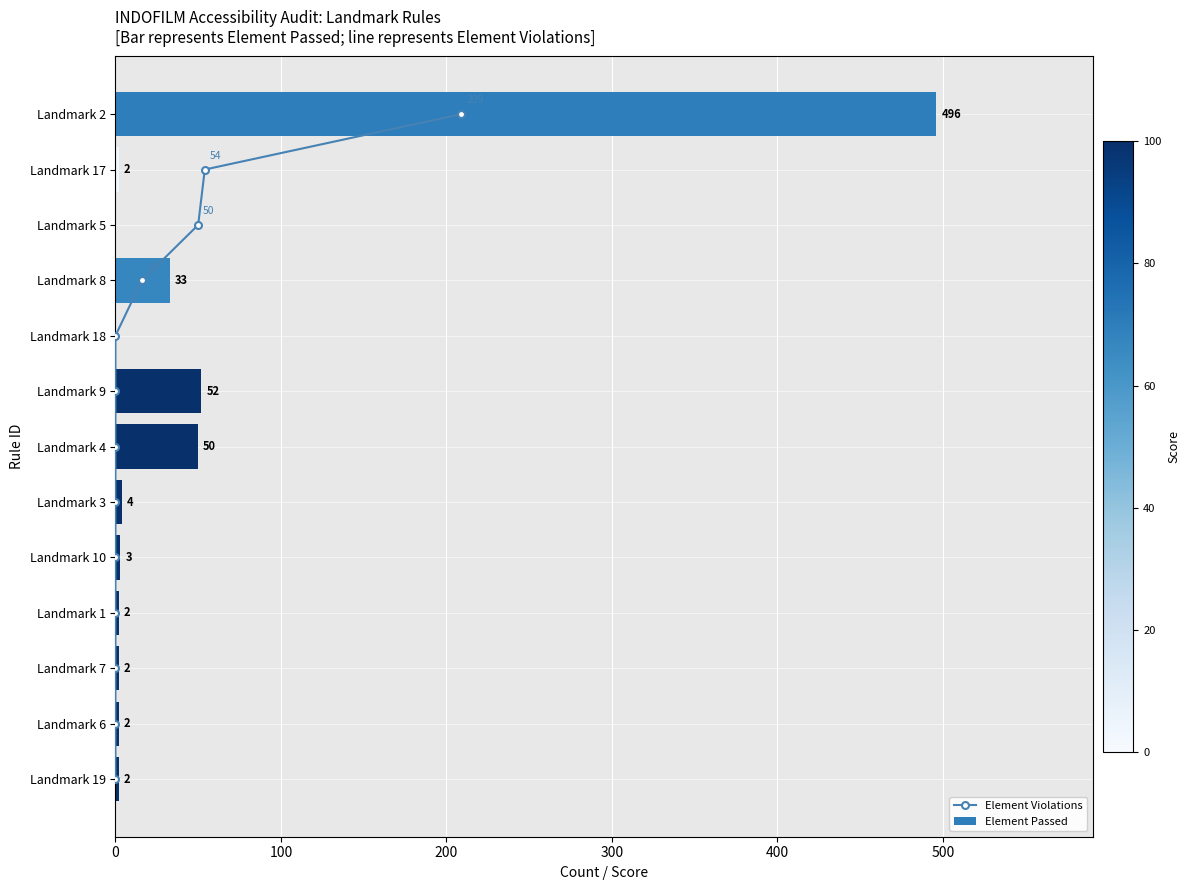

What is the sum of the Element Passed values at Landmark 17 and Landmark 4?

52